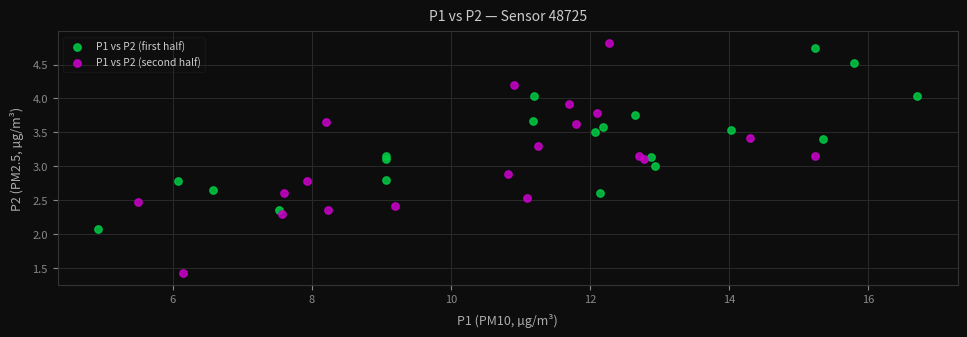

Which series has the widest spread of Y values?

P1 vs P2 (second half)